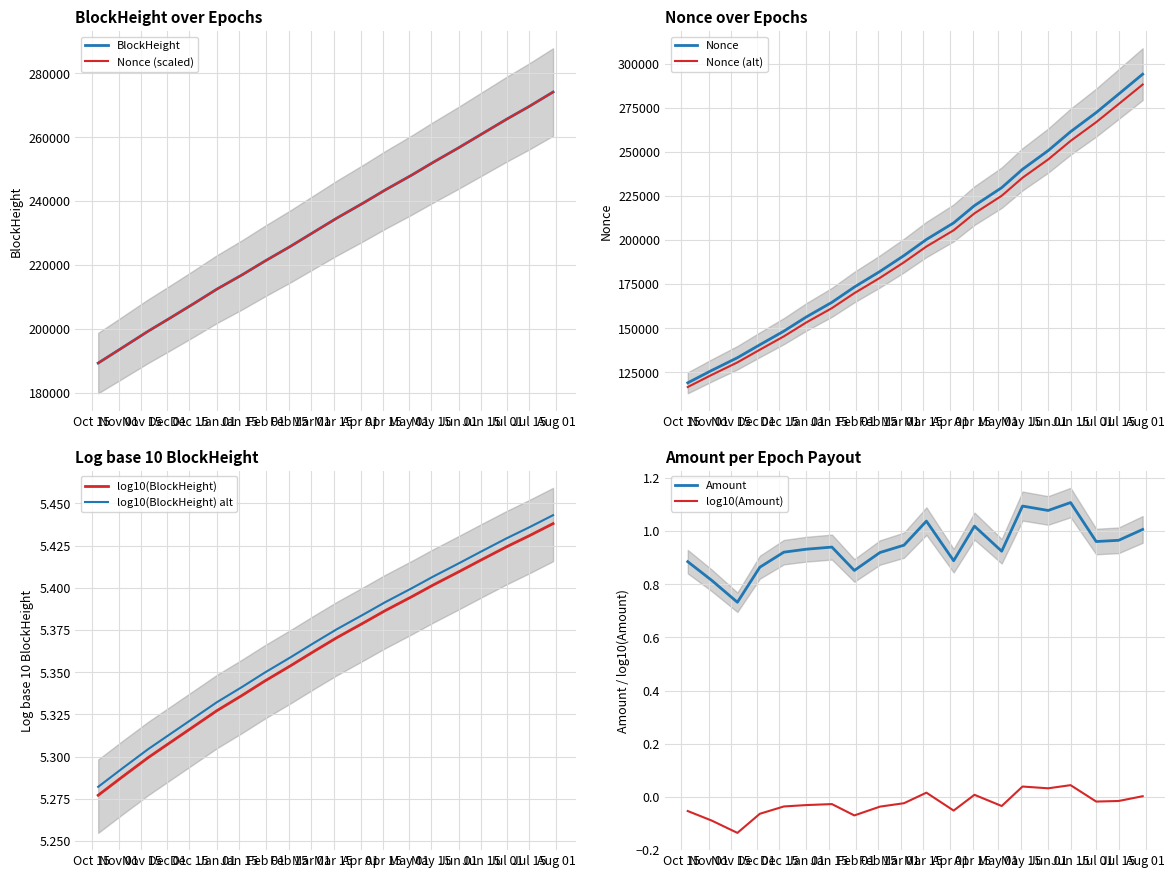

True or false: Amount and Nonce cross at least once.

False